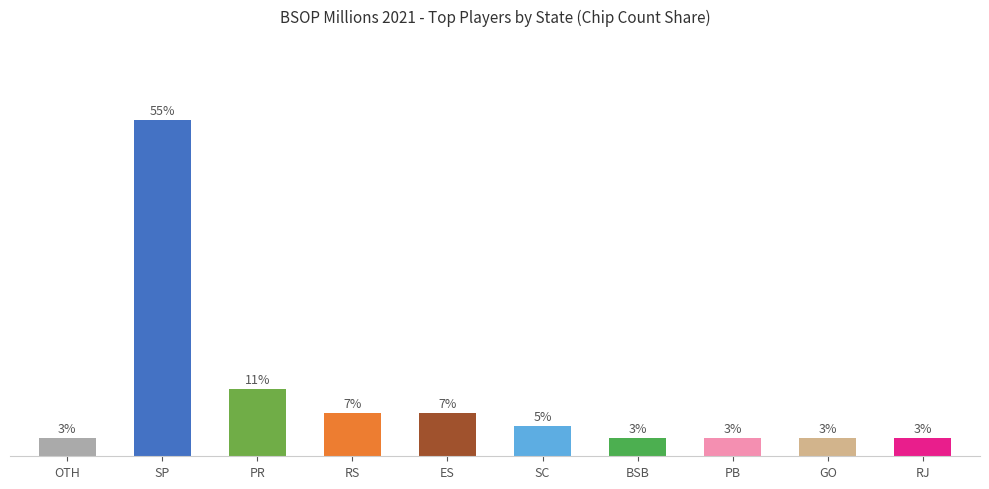

What is the label of the 6th bar from the right?

ES